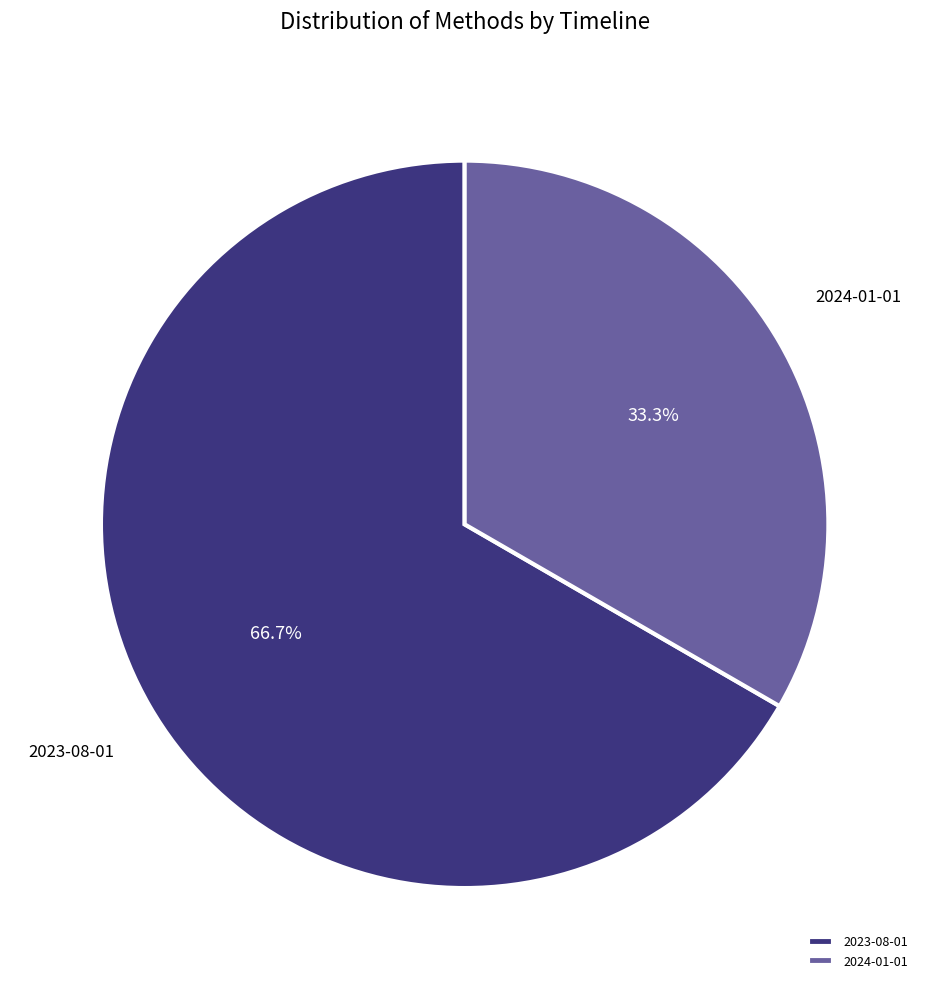

Rank the categories by value from highest to lowest.

2023-08-01, 2024-01-01